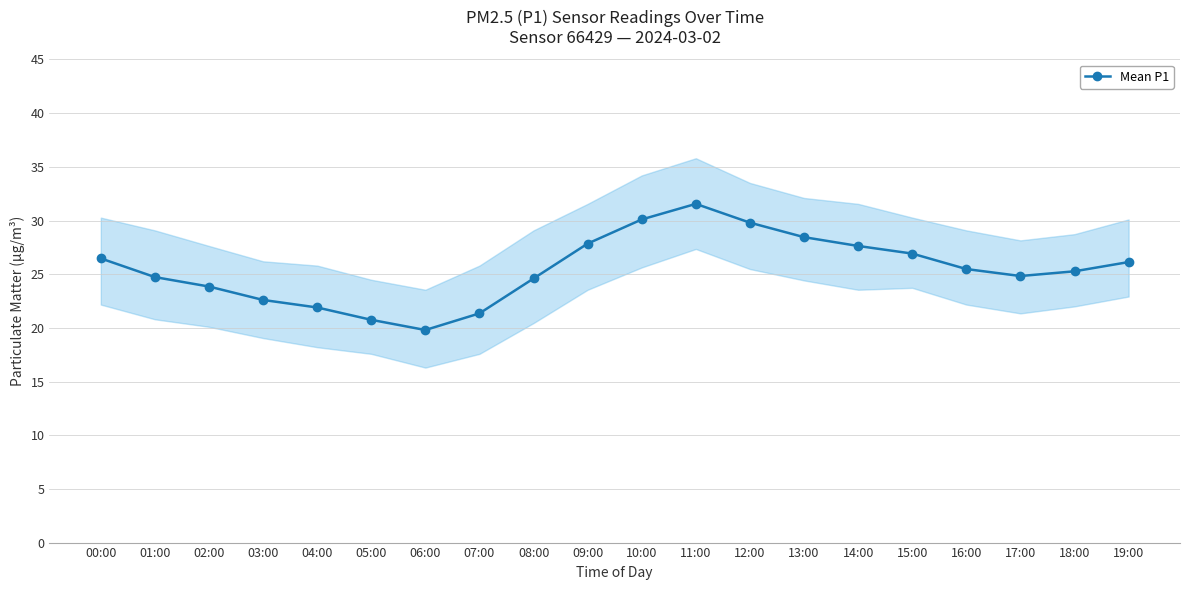

Approximately how many times larger is the value at 14:00 compared to 19:00?

1.1